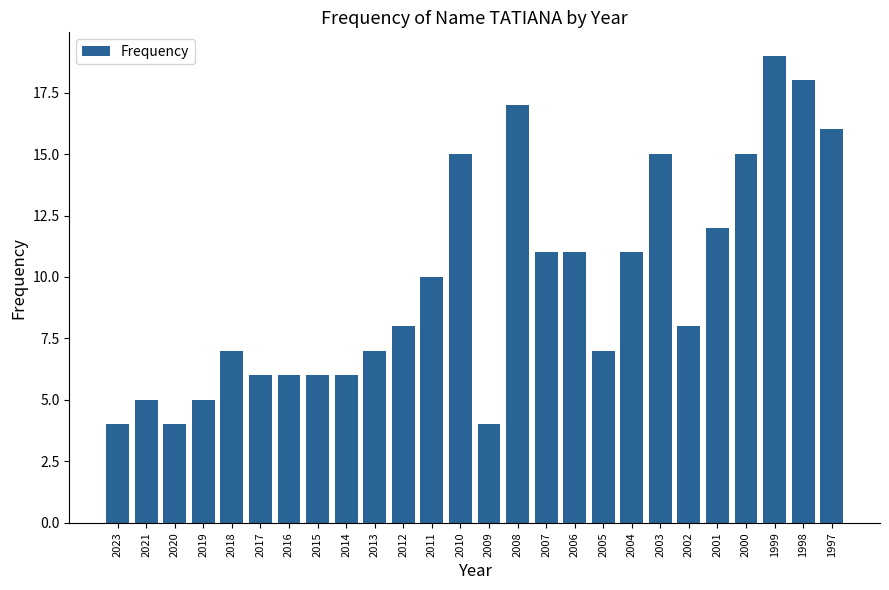

What is the value of the 25th bar from the left?

18